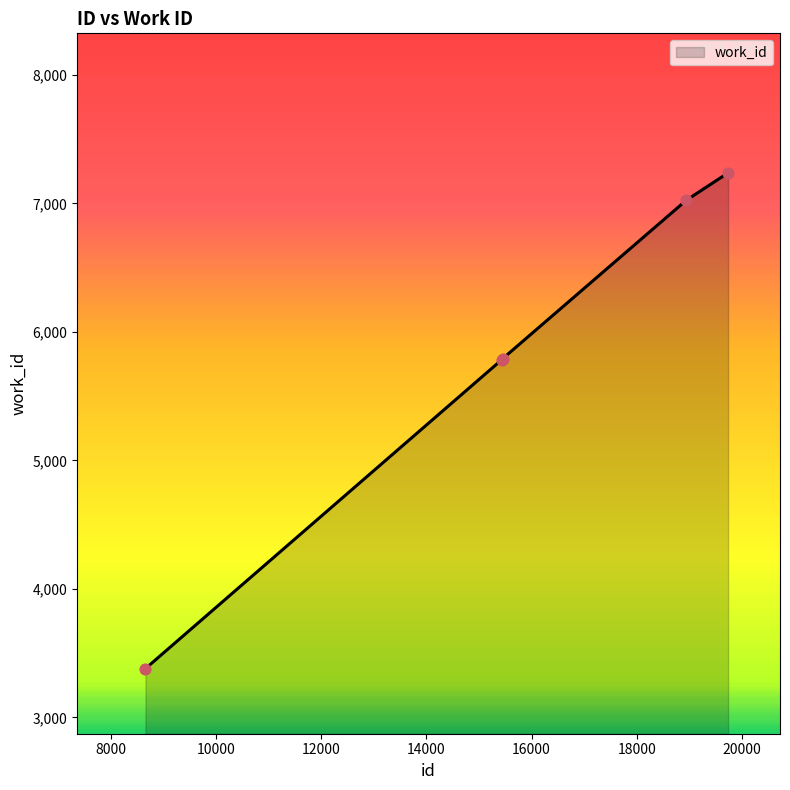

What is the sum of all values?

29215